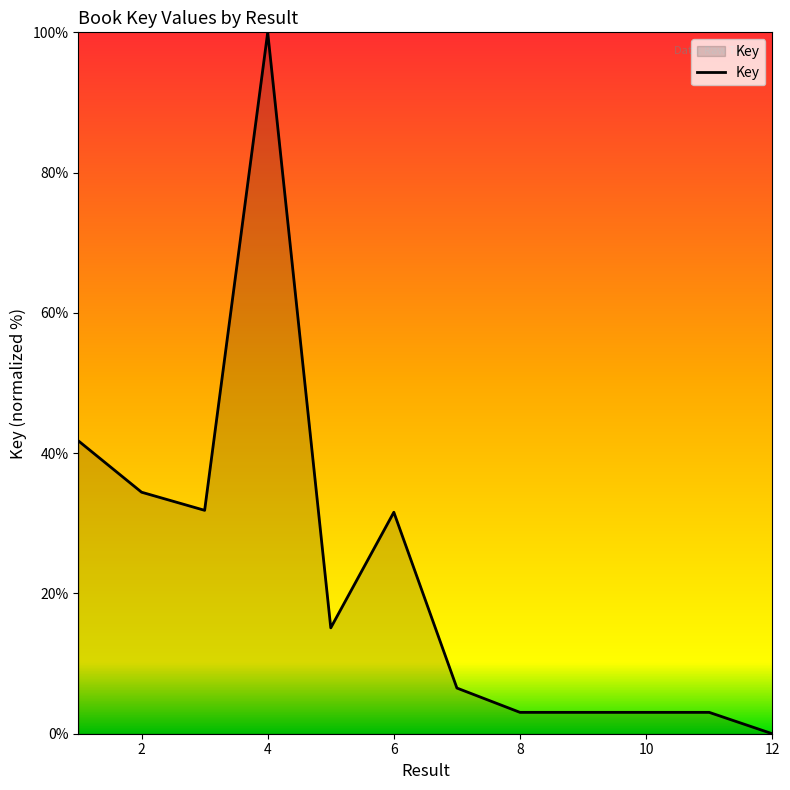

What is the maximum value shown in the chart?

100.0